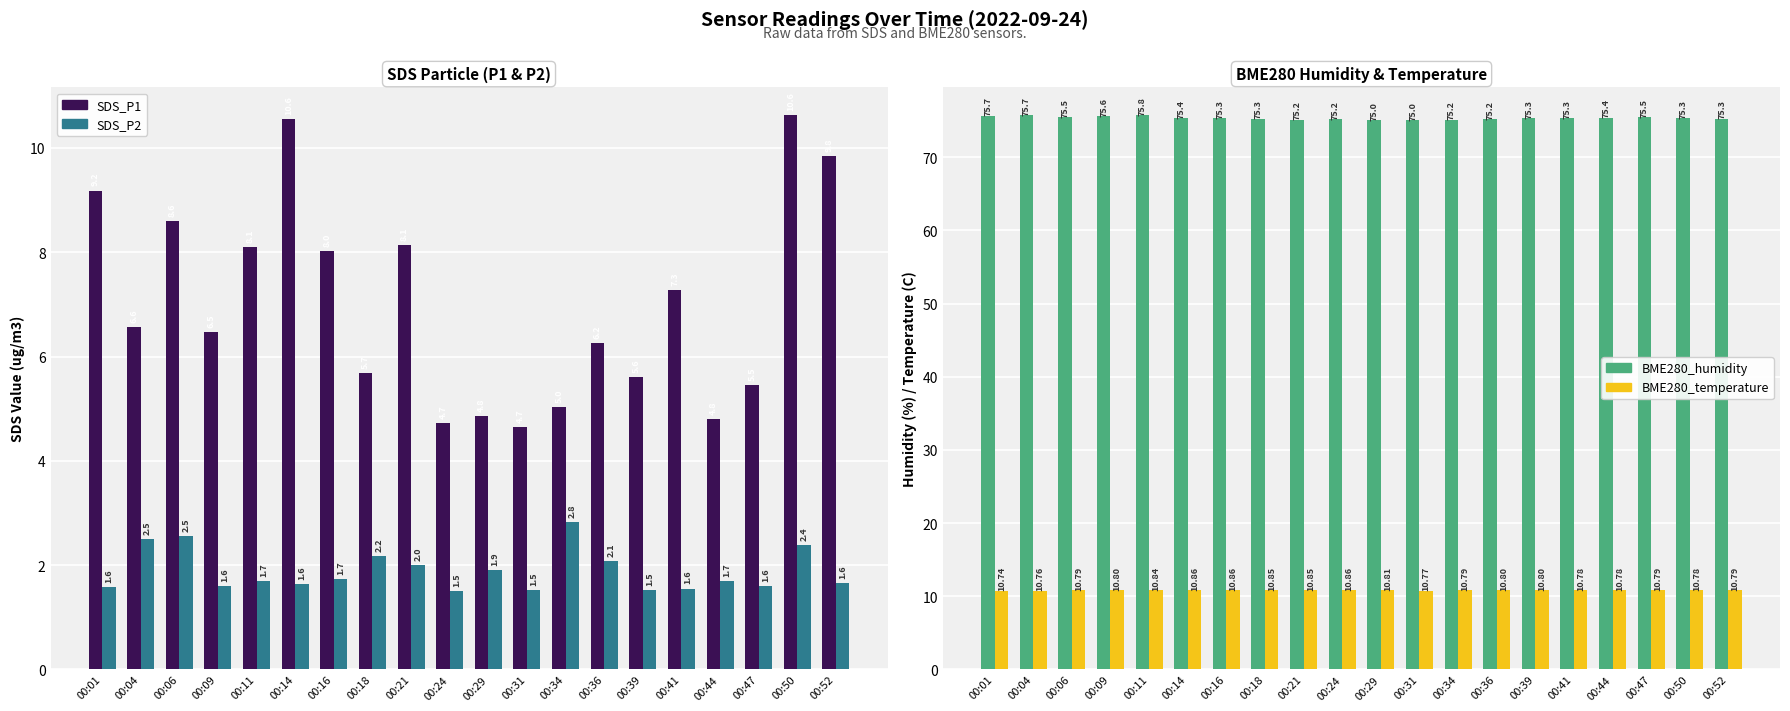

At how many categories does at least one series exceed 17?

20